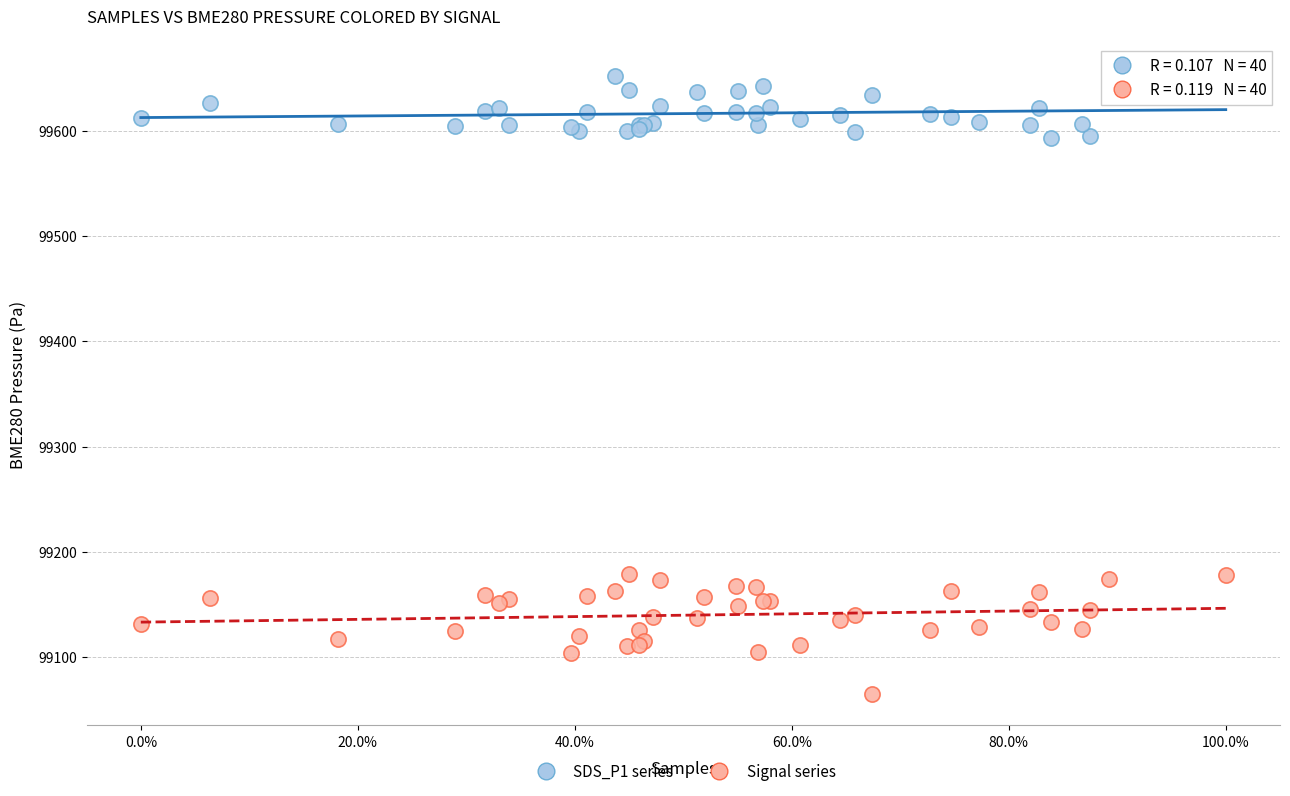

What are all the series names shown in the legend?

SDS_P1 series, Signal series